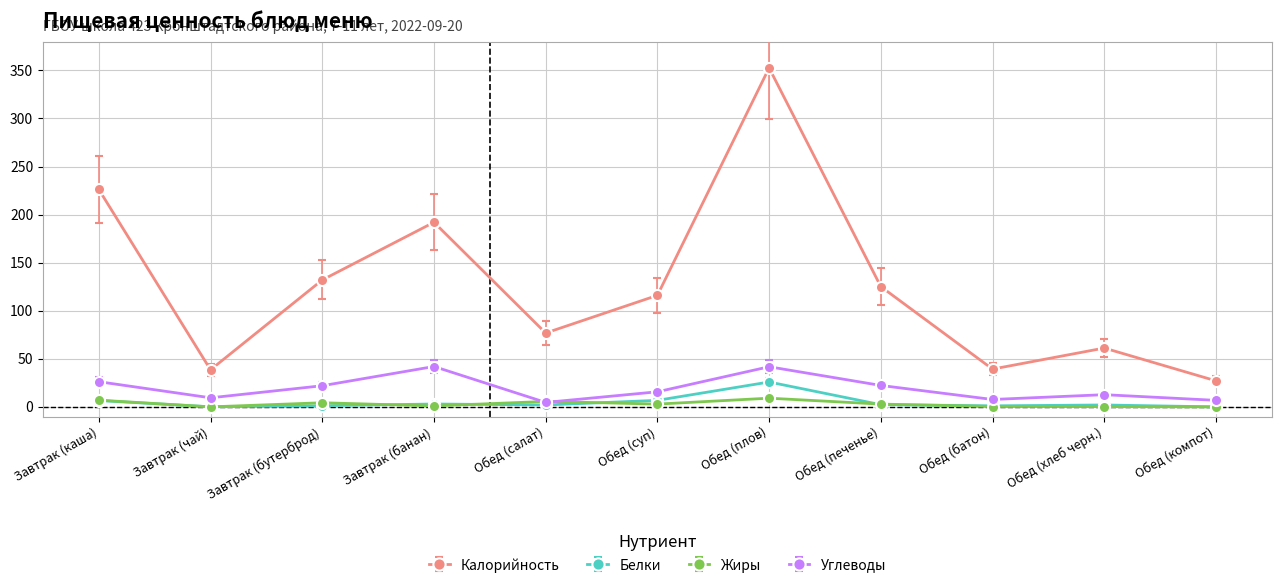

Is it true that Калорийность equals 192.0 at Завтрак (банан)?

True